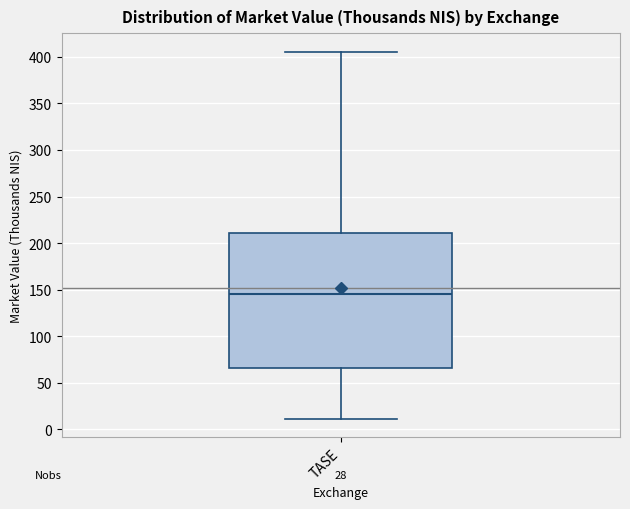

Read this box plot against the y-axis: the position of the median line, the range covered by the box, and the ends of both whiskers. The values are not printed on the chart, so give them approximately, as read against the axis.

median 145, box 65 to 210, whiskers 10 to 405